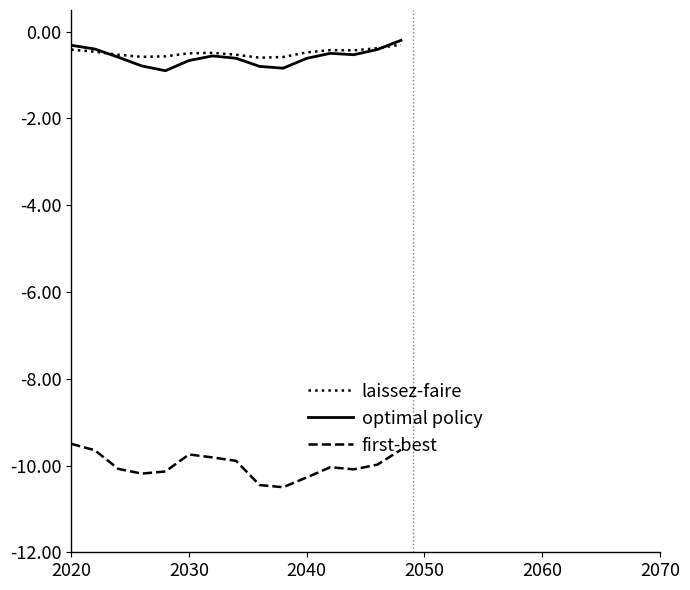

True or false: first-best and laissez-faire cross at least once.

False